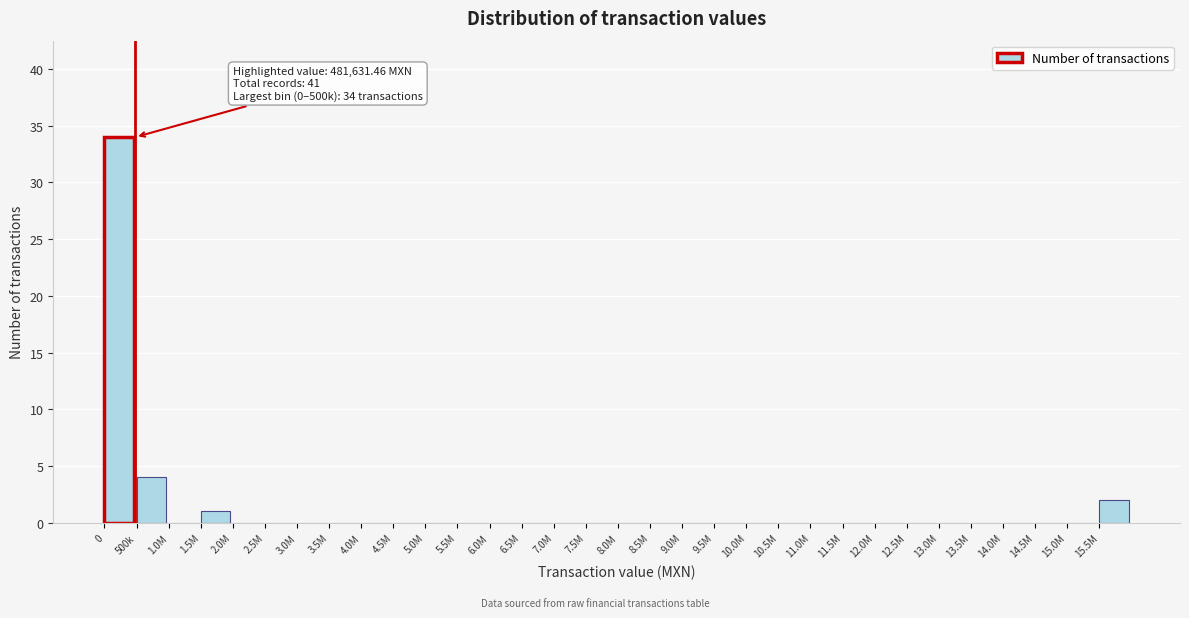

At which label is the value closest to 17?

500k